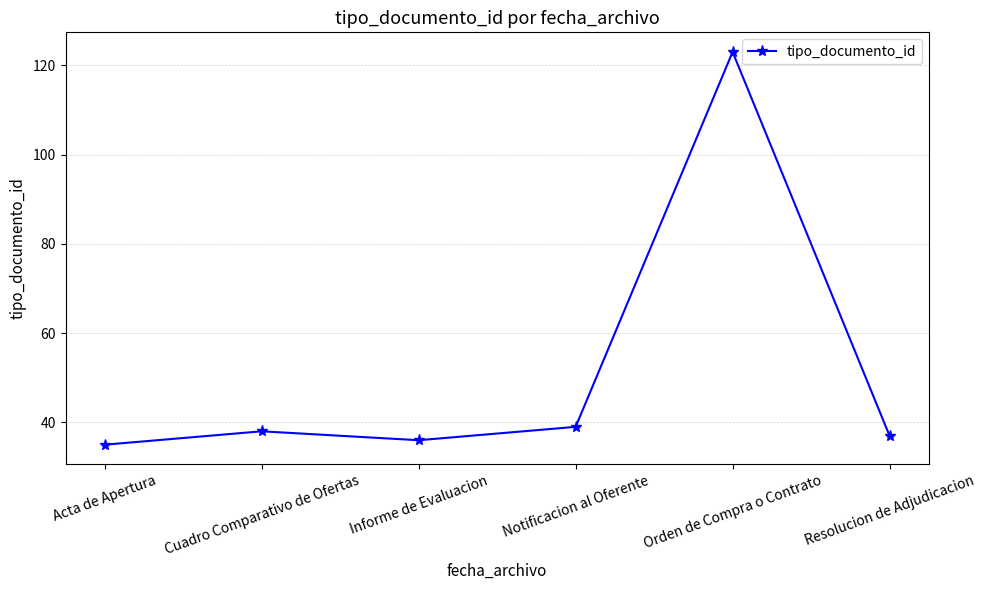

List the labels in order of value, smallest first.

Acta de Apertura, Informe de Evaluacion, Resolucion de Adjudicacion, Cuadro Comparativo de Ofertas, Notificacion al Oferente, Orden de Compra o Contrato